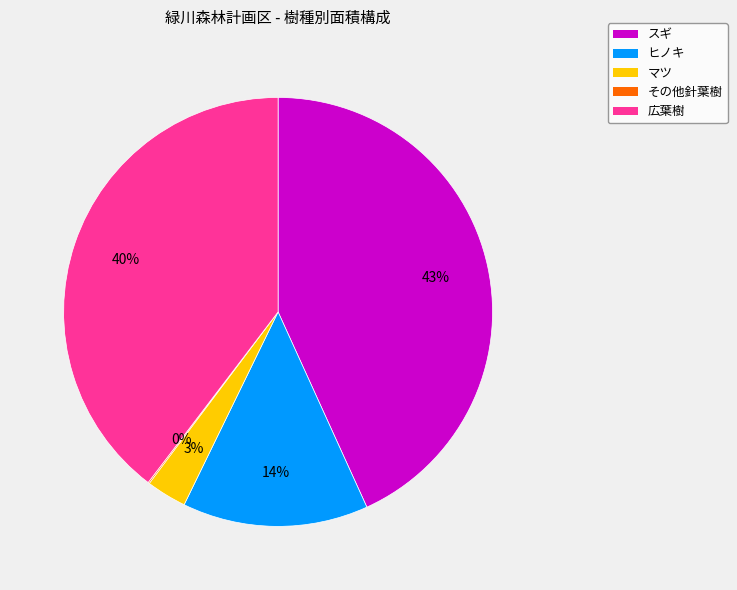

Is there a majority slice in this chart?

No